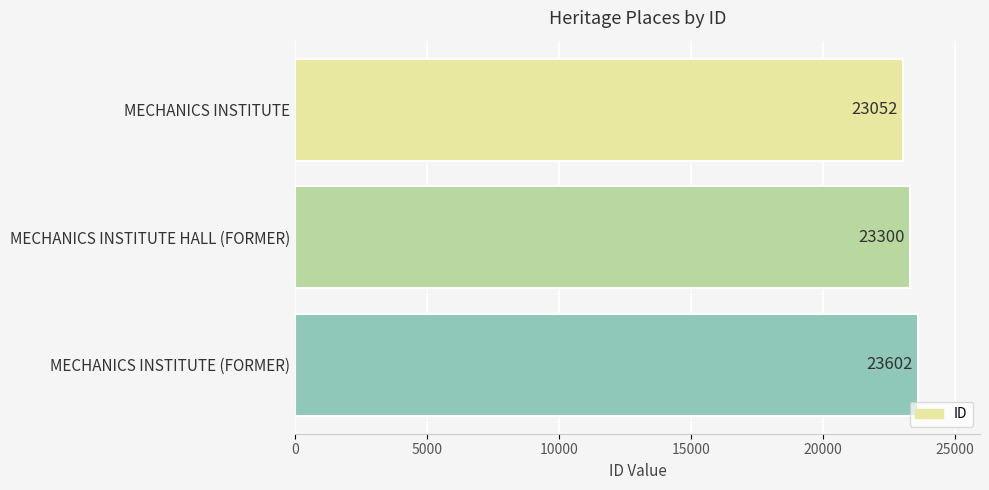

What is the label of the 1st bar from the bottom?

MECHANICS INSTITUTE (FORMER)